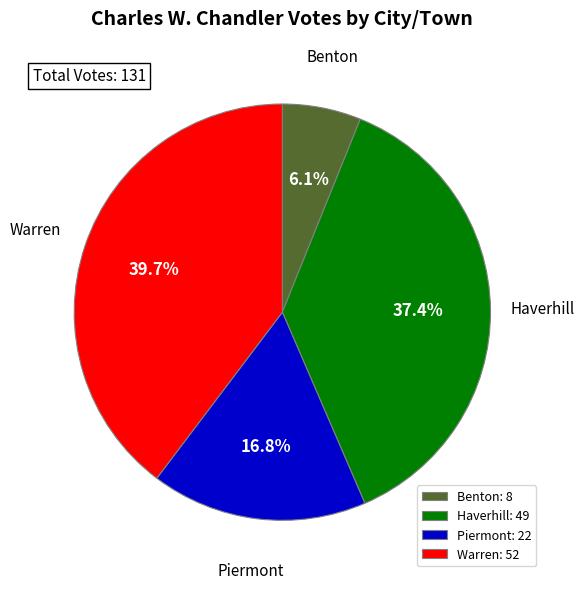

To the nearest percent, what percentage of the pie is Piermont?

17%